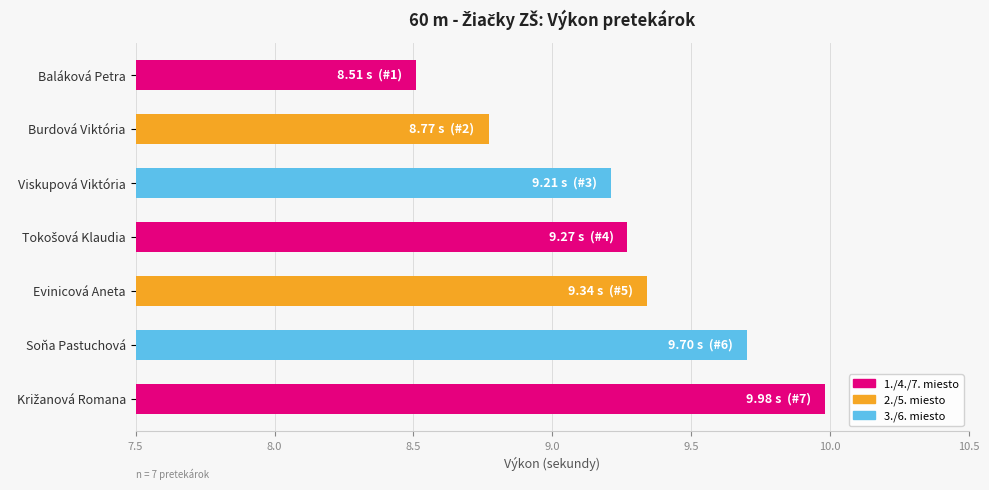

What is the smallest value displayed?

8.5